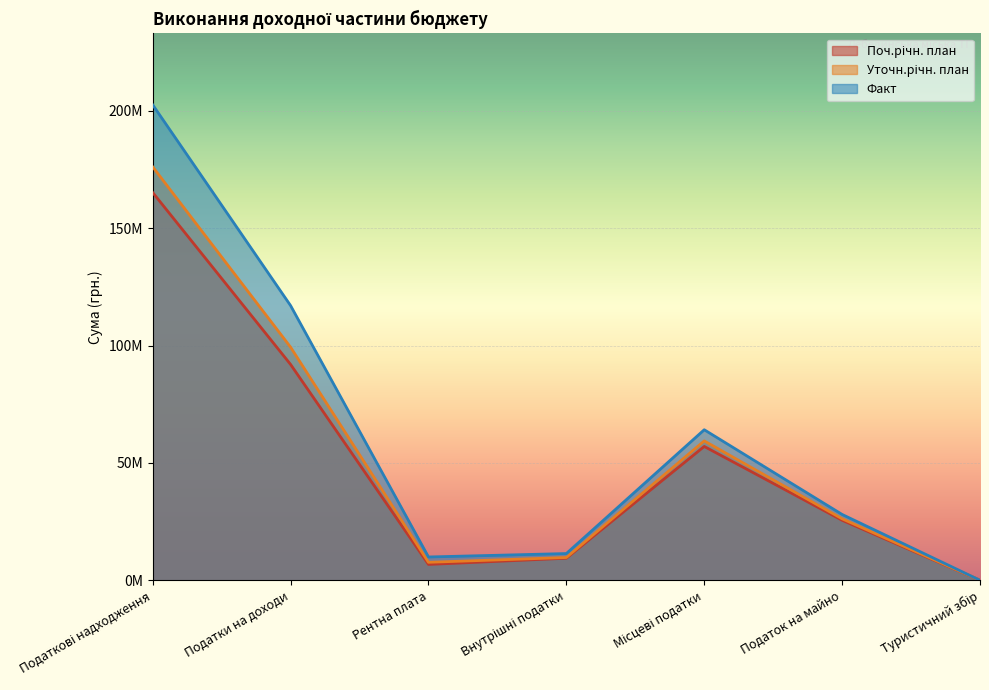

Rank the series by their average value, from lowest to highest.

Поч.річн. план, Уточн.річн. план, Факт